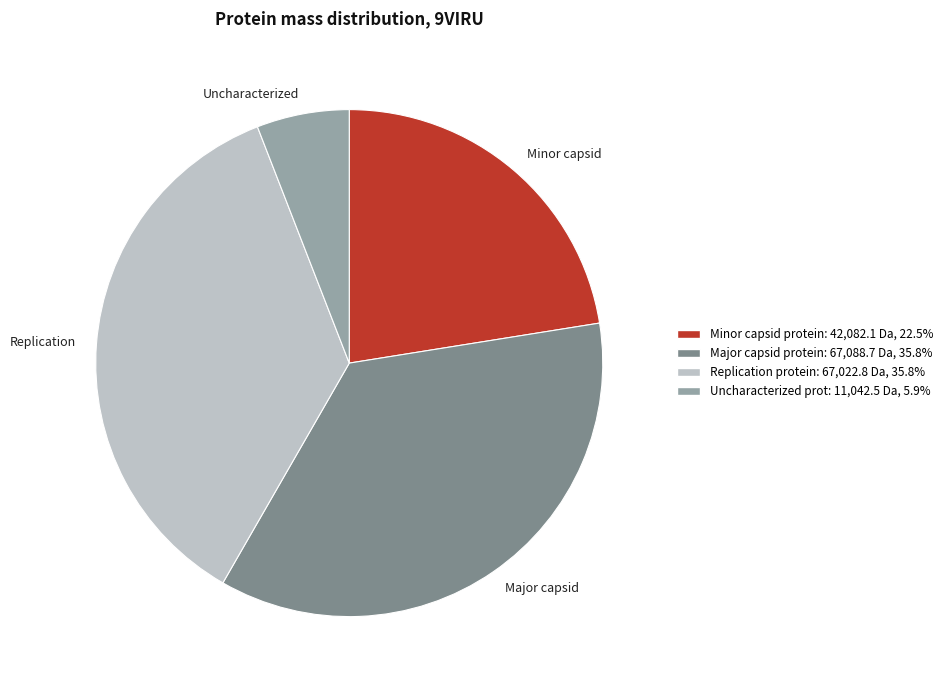

Which has a higher value, Replication or Minor capsid?

Replication